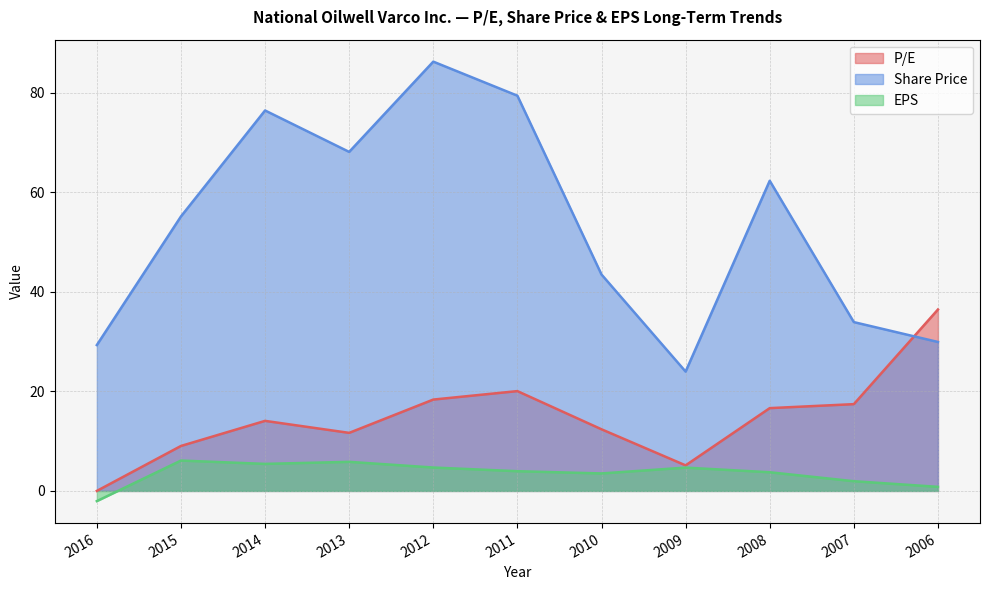

What is the highest value of the Share Price series?

86.2